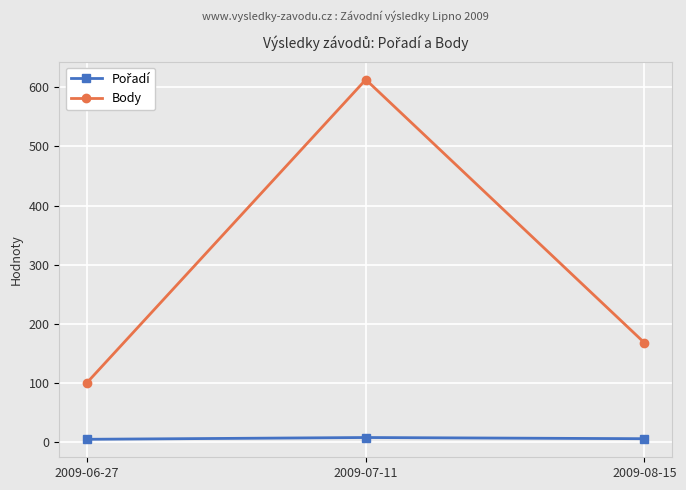

What is the maximum value shown in the chart?

613